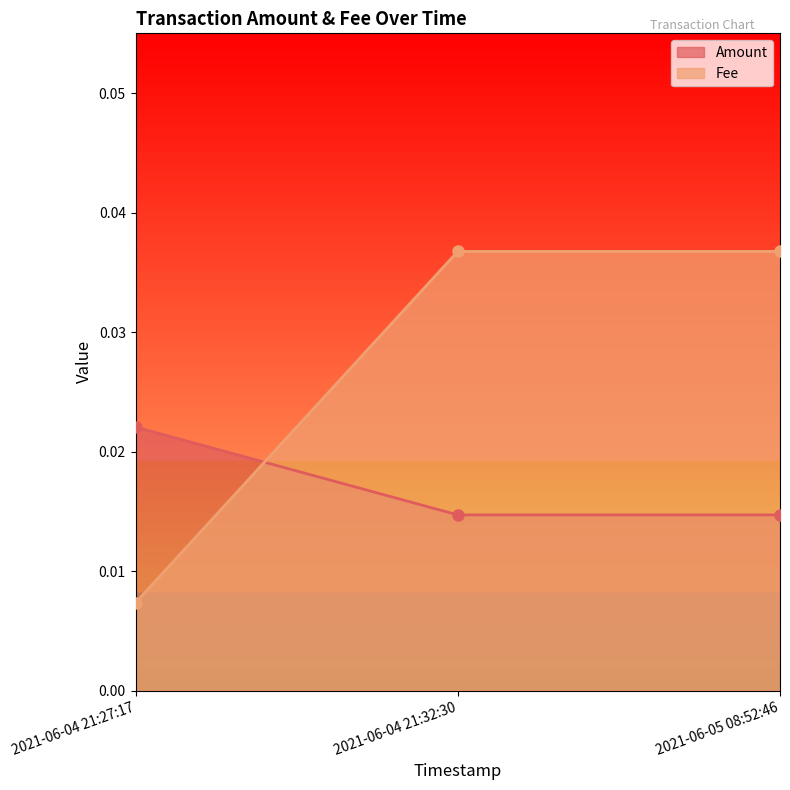

Which category has the highest value across all series?

2021-06-04 21:32:30